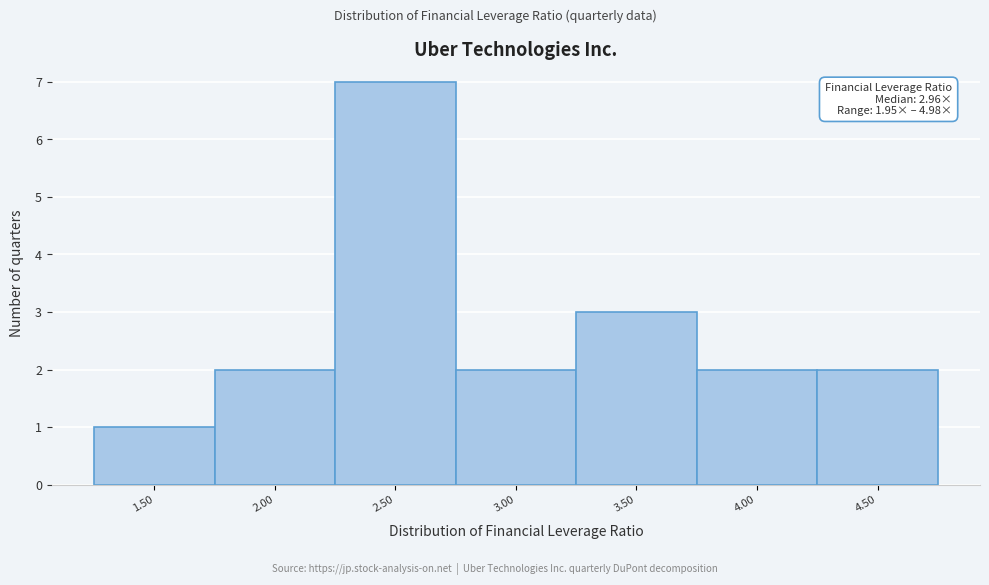

Reading left to right, list all the values displayed in this chart.

1	2	7	2	3	2	2